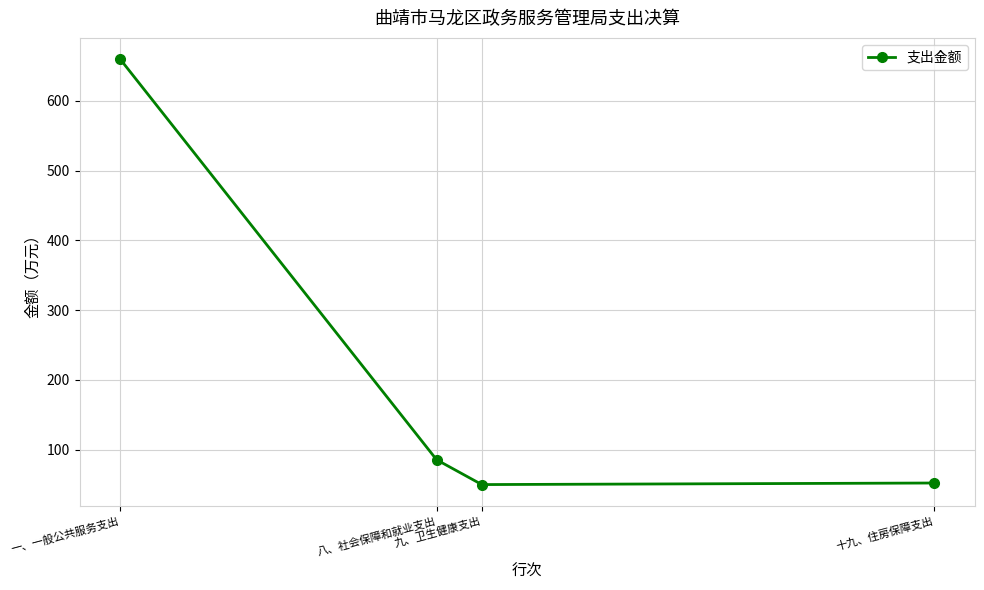

What is the average value?

211.8